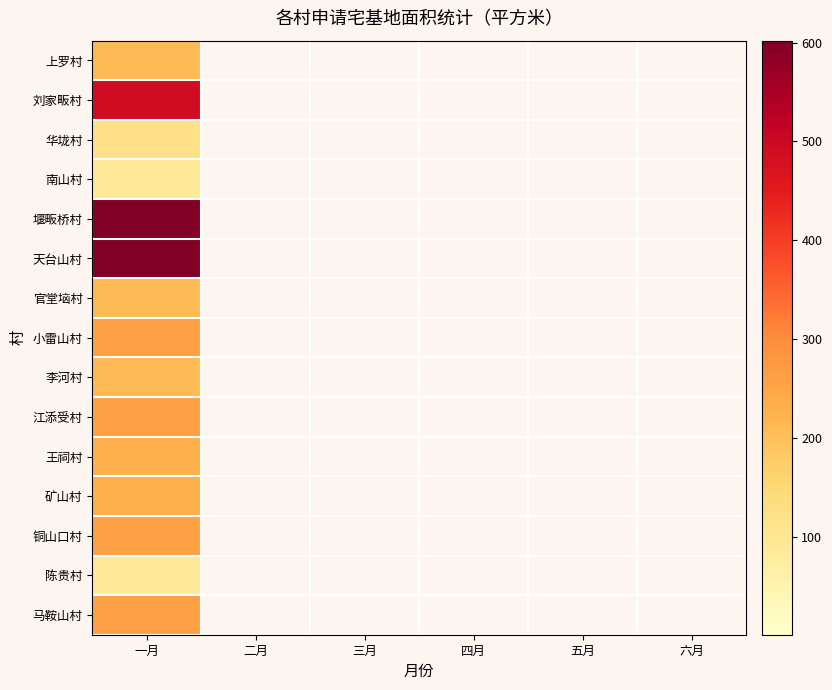

How many categories are shown in the chart?

6